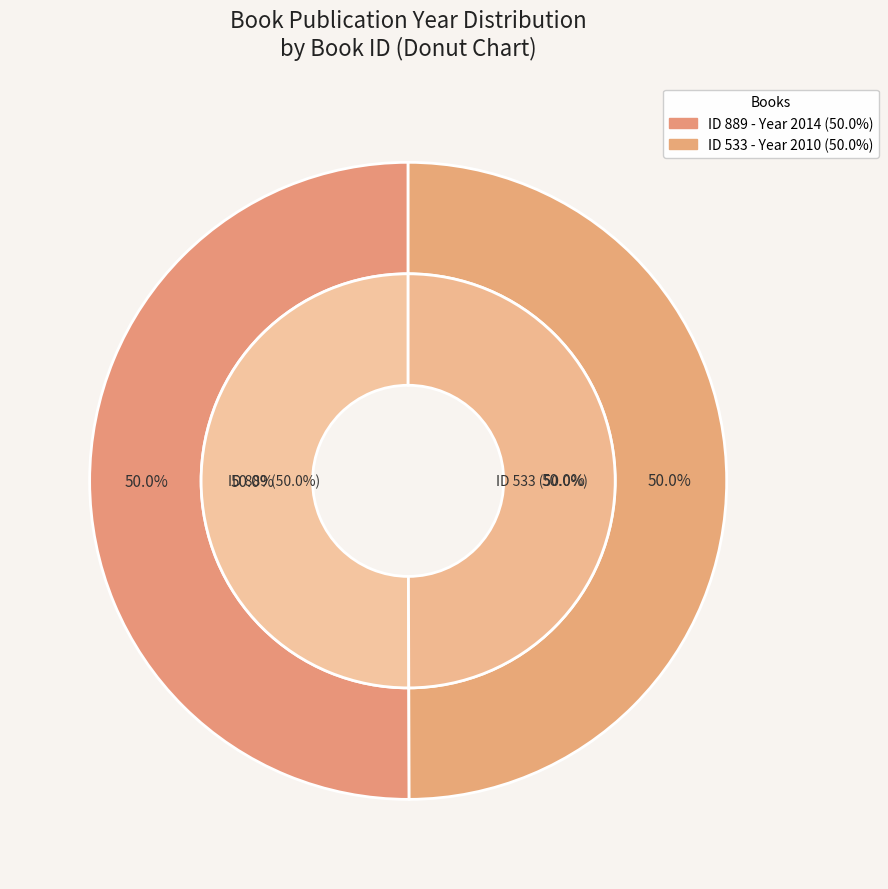

True or false: 889 accounts for 50% of the total.

True